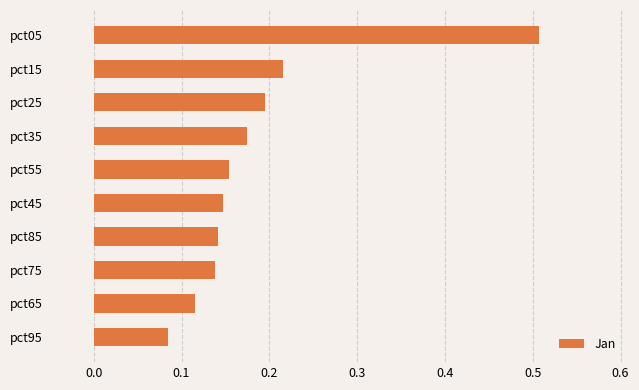

Which label corresponds to the largest value in the chart?

pct05